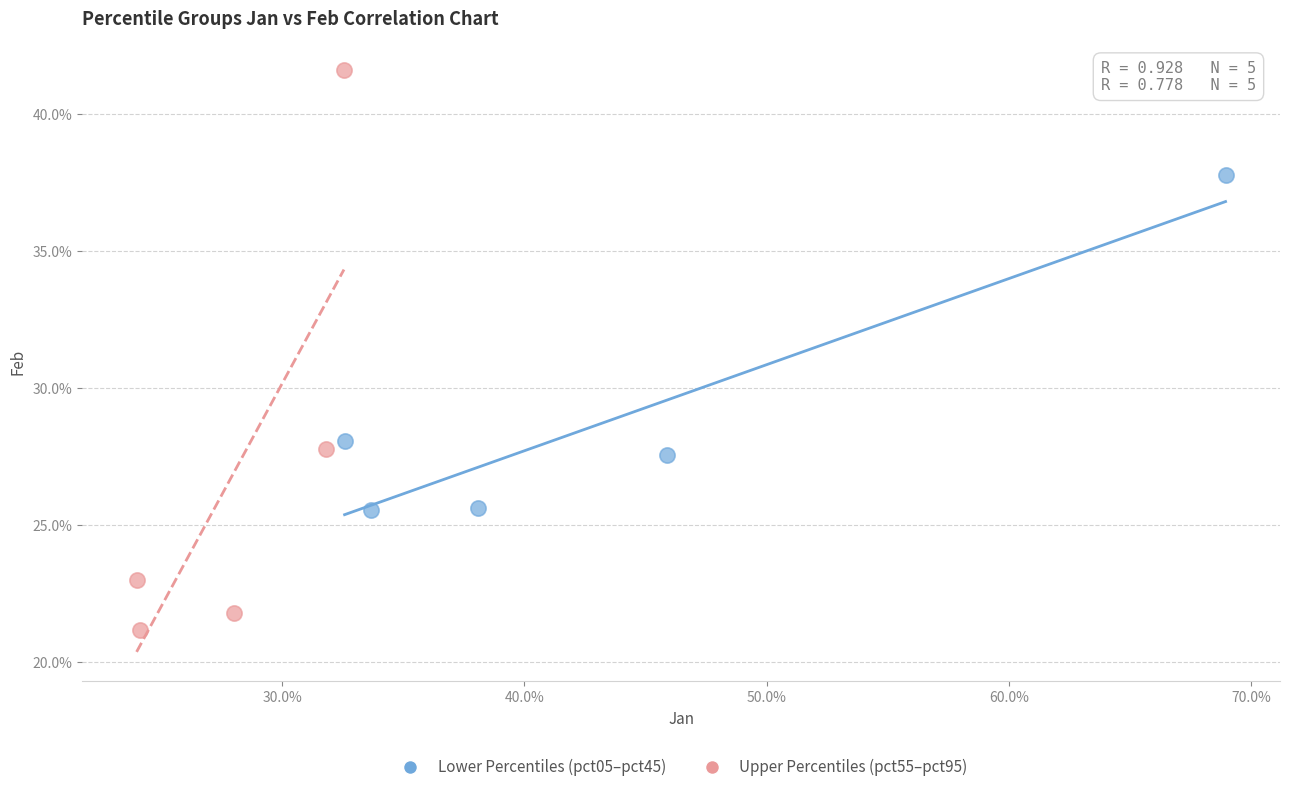

What are all the series names shown in the legend?

Lower Percentiles (pct05–pct45), Upper Percentiles (pct55–pct95)